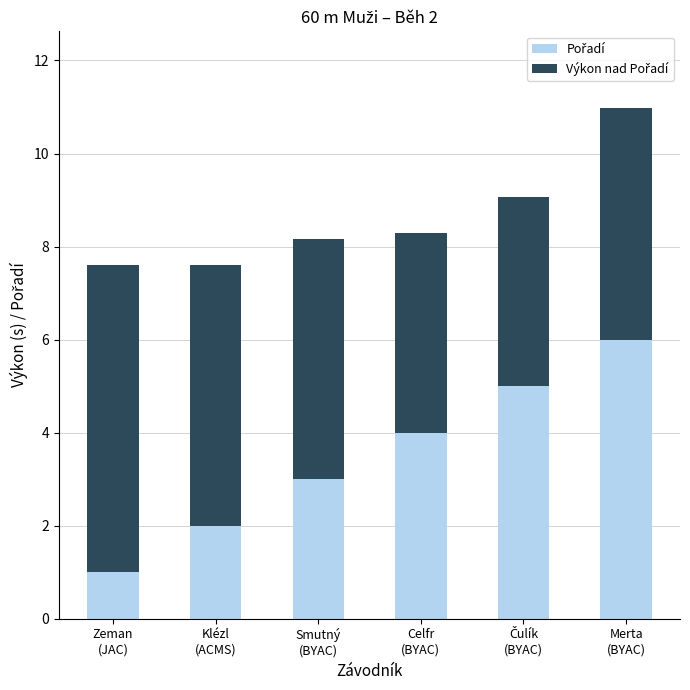

What value does the Pořadí series have at Zeman
(JAC)?

1.0